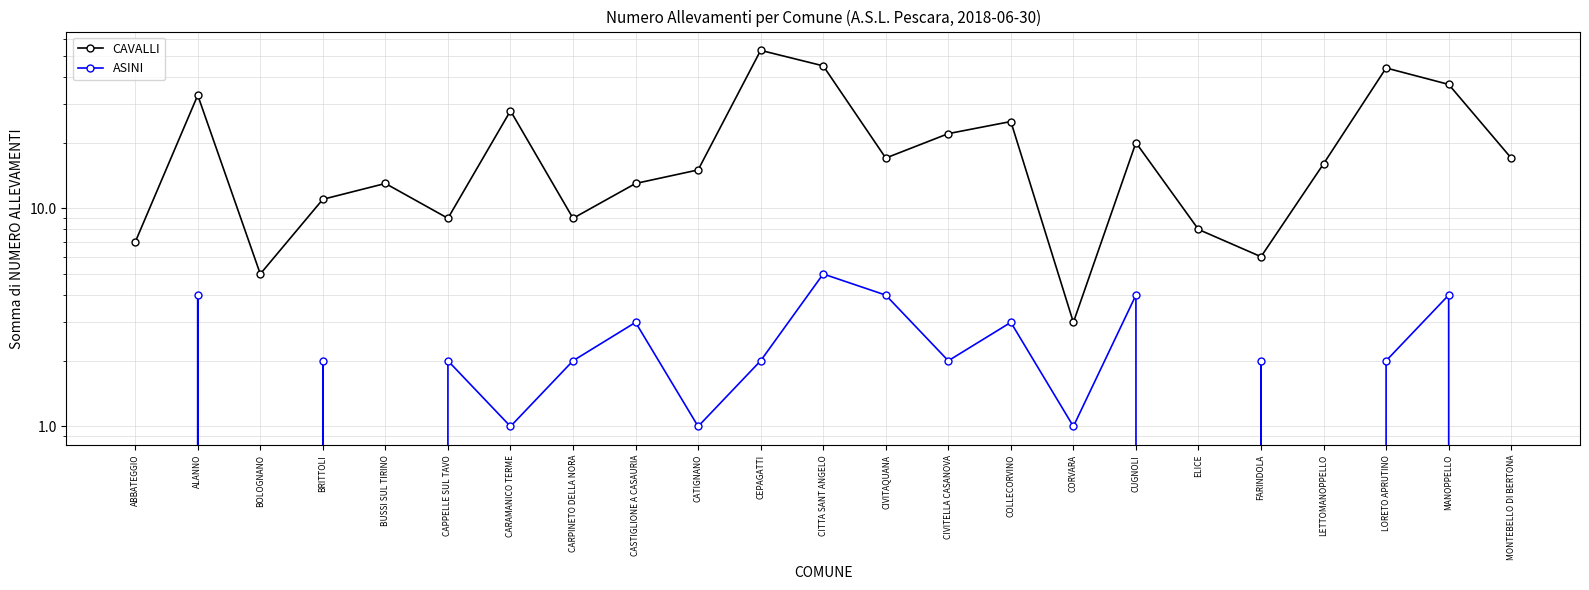

What is the sum of all ASINI values?

44